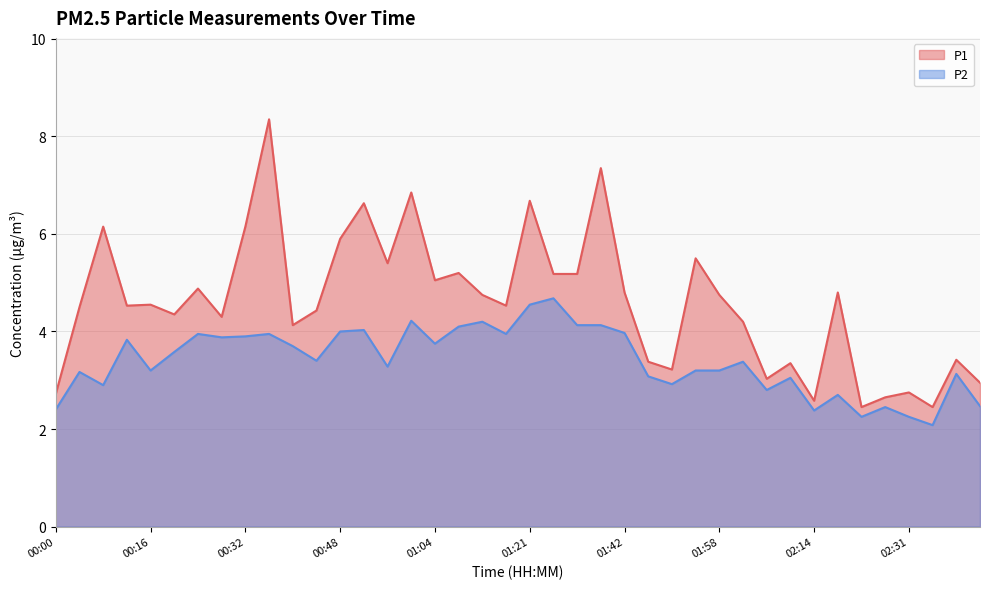

True or false: P1 has a value of 4.5 at 00:12.

True